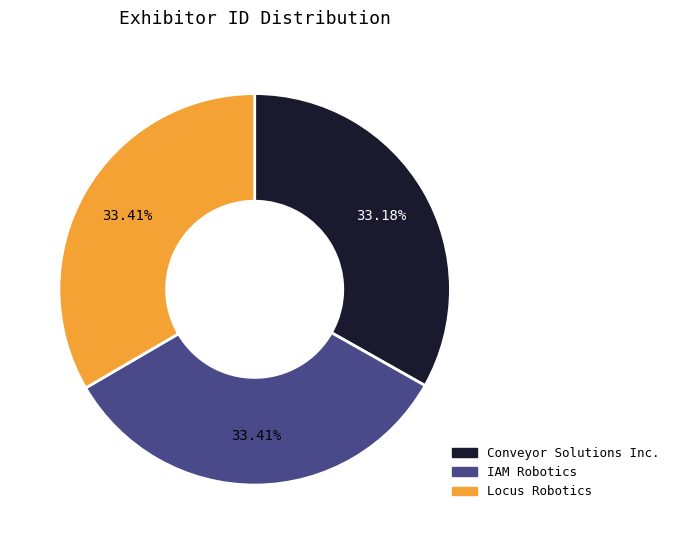

How many slices are in this pie chart?

3